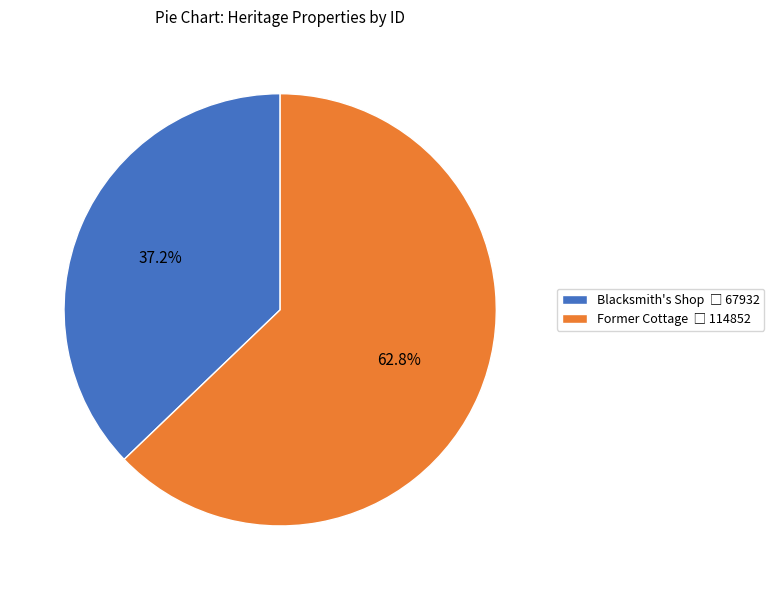

Count the number of slices in the pie.

2